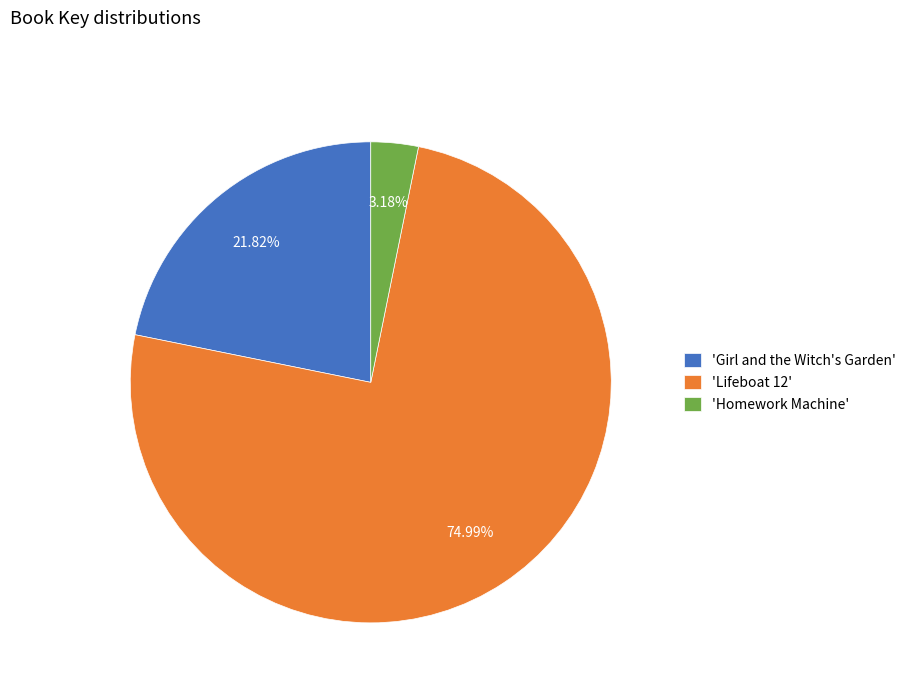

Approximately how many times larger is the value at 'Girl and the Witch's Garden' compared to 'Homework Machine'?

6.9